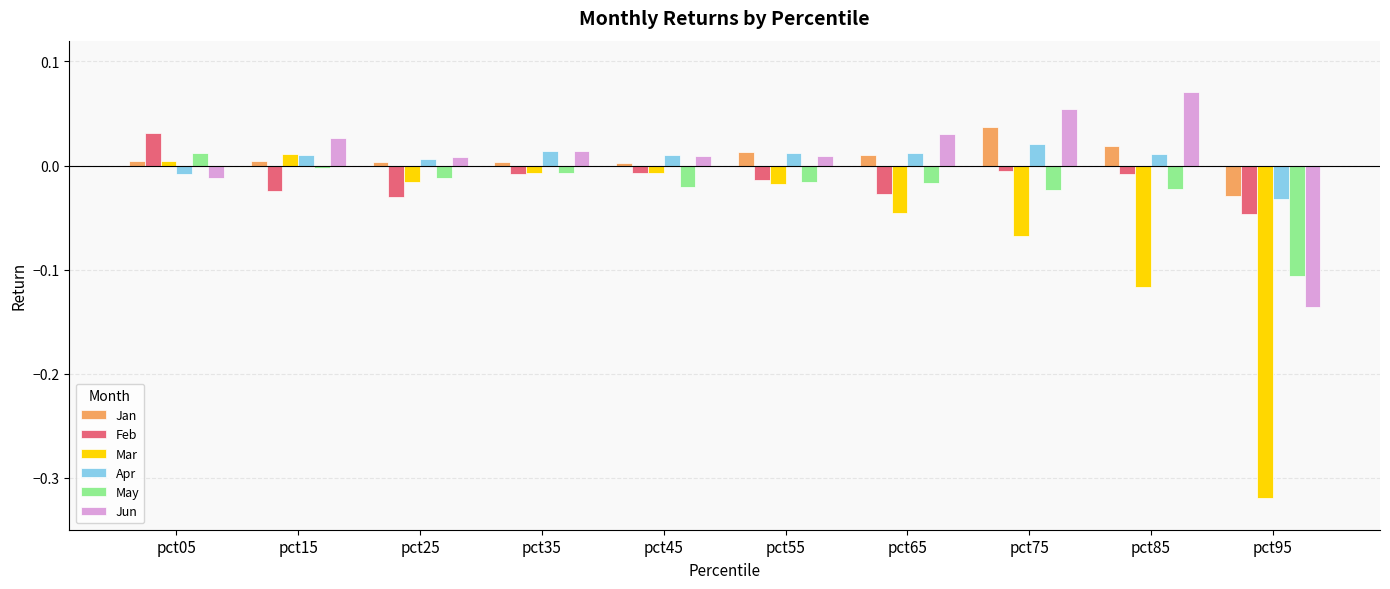

How many bars are there in total?

60